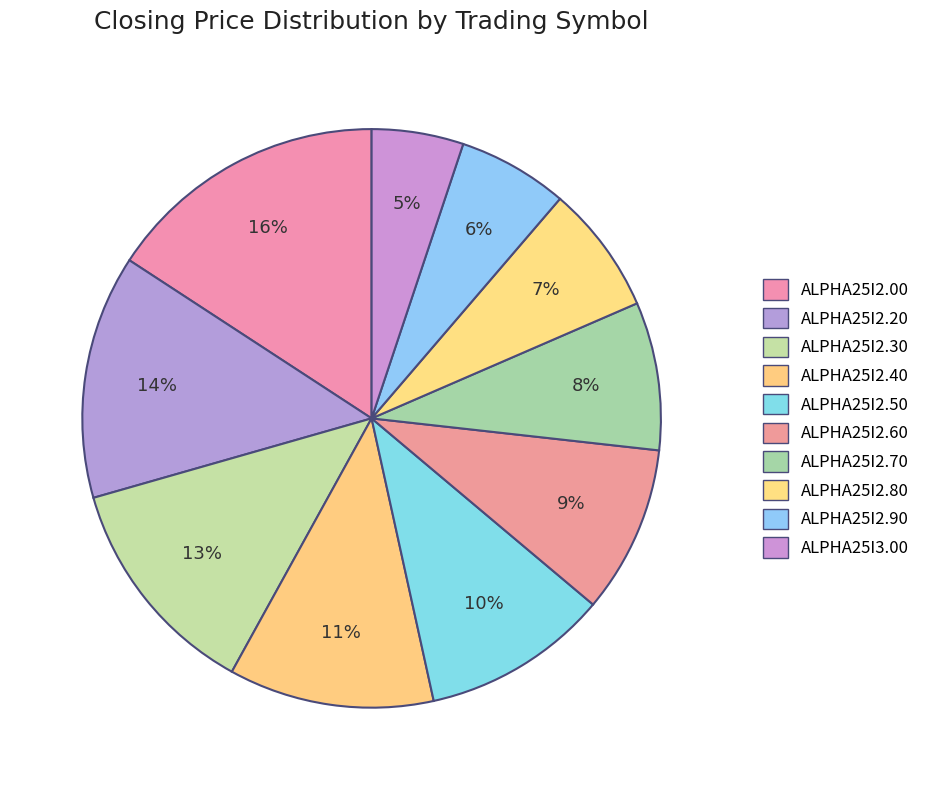

How many slices are in this pie chart?

10